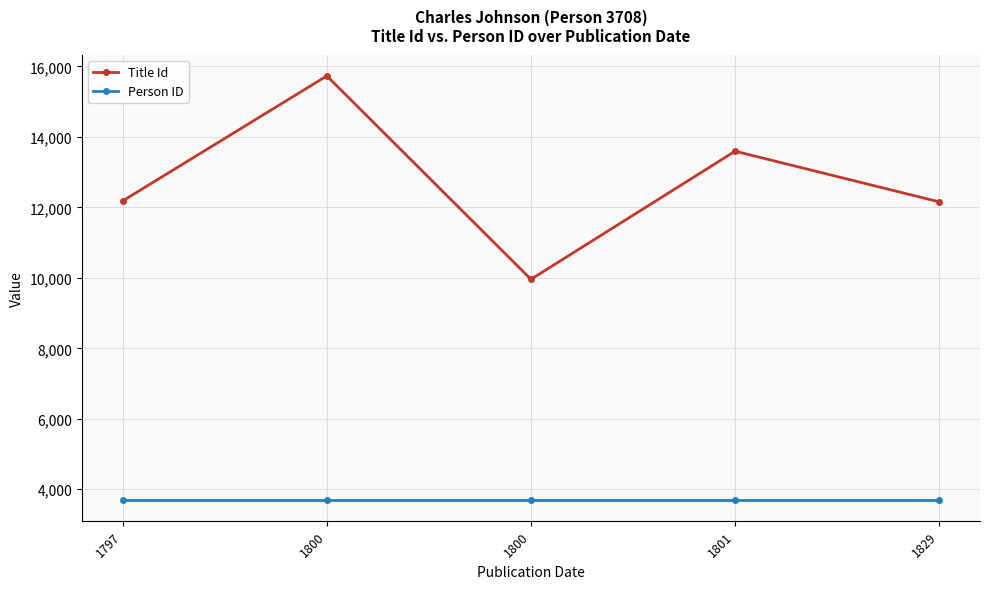

Where is Person ID nearest to the value 3708?

1797